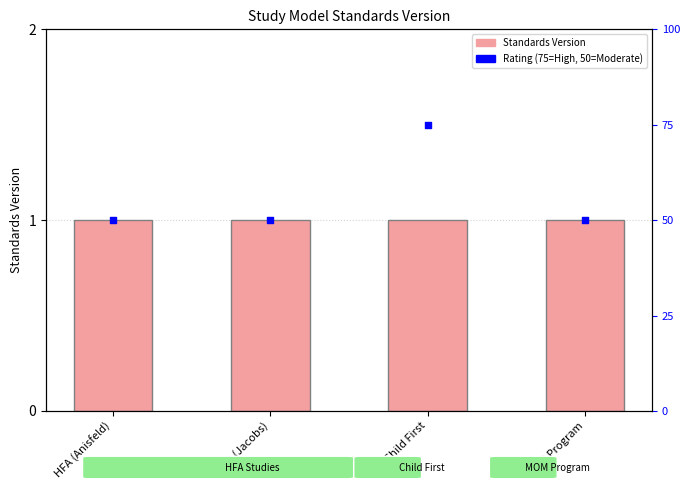

Which series has the largest Y range (max minus min)?

Rating (mapped)